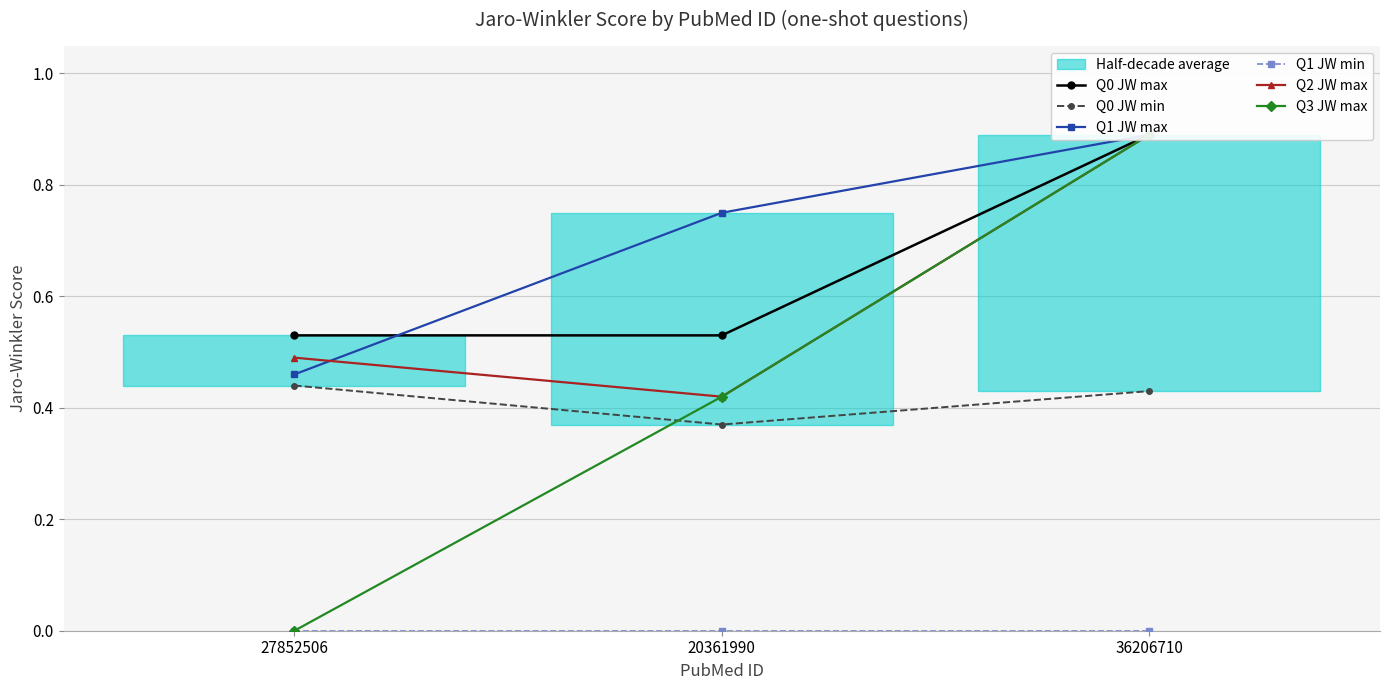

At which label is Q1 JW min closest to 0?

27852506